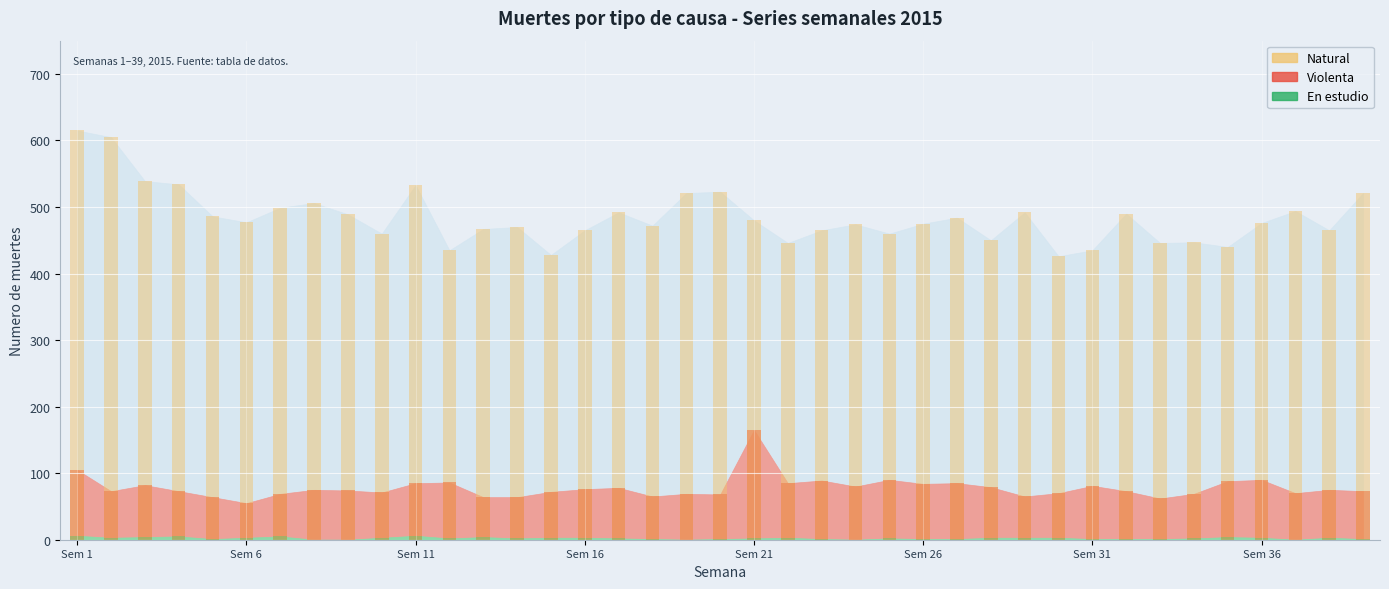

Reading left to right, transcribe all the data shown in this chart.

Natural: 615	605	539	534	486	477	499	506	489	460	533	435	467	470	428	465	492	472	521	523	480	446	465	474	460	475	484	450	492	426	435	490	446	447	440	476	494	465	521
Violenta: 105	73	82	73	64	55	69	75	74	71	85	86	64	64	72	76	78	65	69	68	165	85	89	80	90	84	85	79	65	70	81	73	62	69	88	90	70	75	73
En estudio: 6	3	4	5	1	3	5	0	0	3	6	2	4	2	3	3	2	1	0	1	2	3	1	0	2	1	1	3	3	3	1	1	1	2	4	3	0	3	1